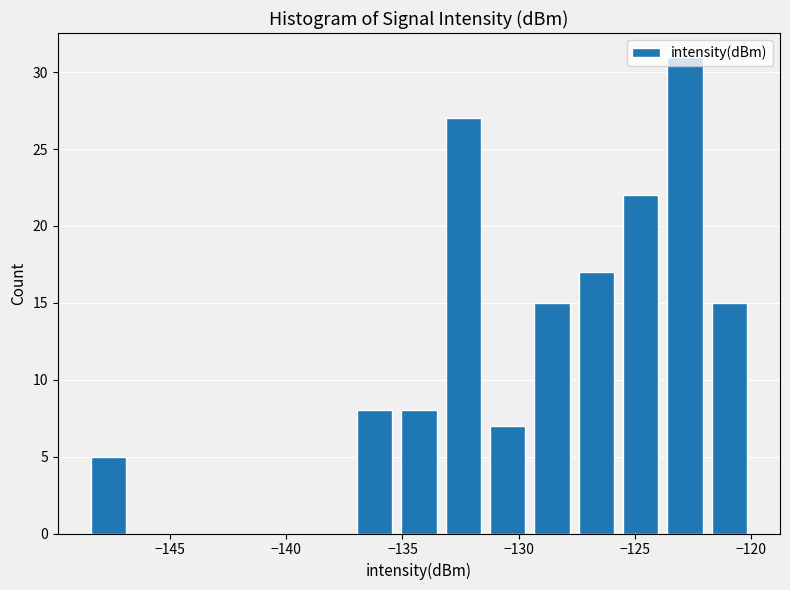

Around what value on the x-axis is the tallest bar? Give the approximate position of its centre, as read against the axis.

-123.0